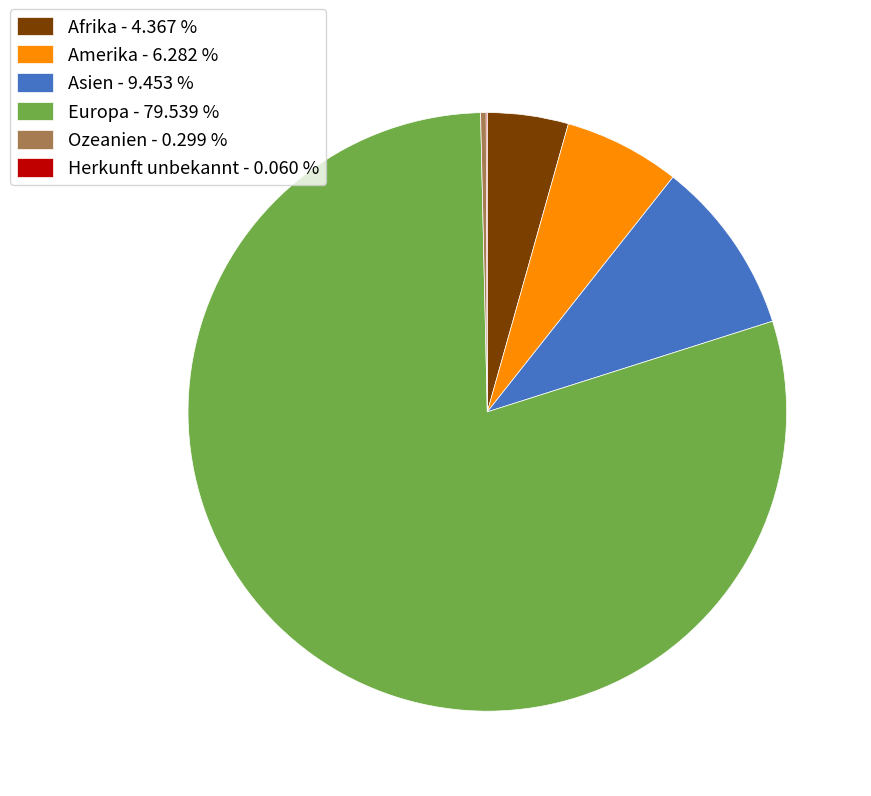

Is there any slice that represents more than half of the pie?

Yes